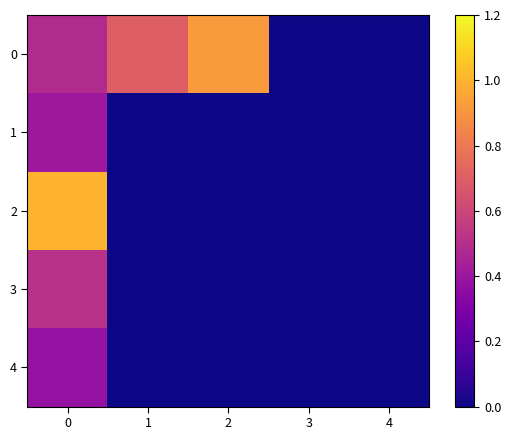

At how many categories does at least one series exceed 0?

3